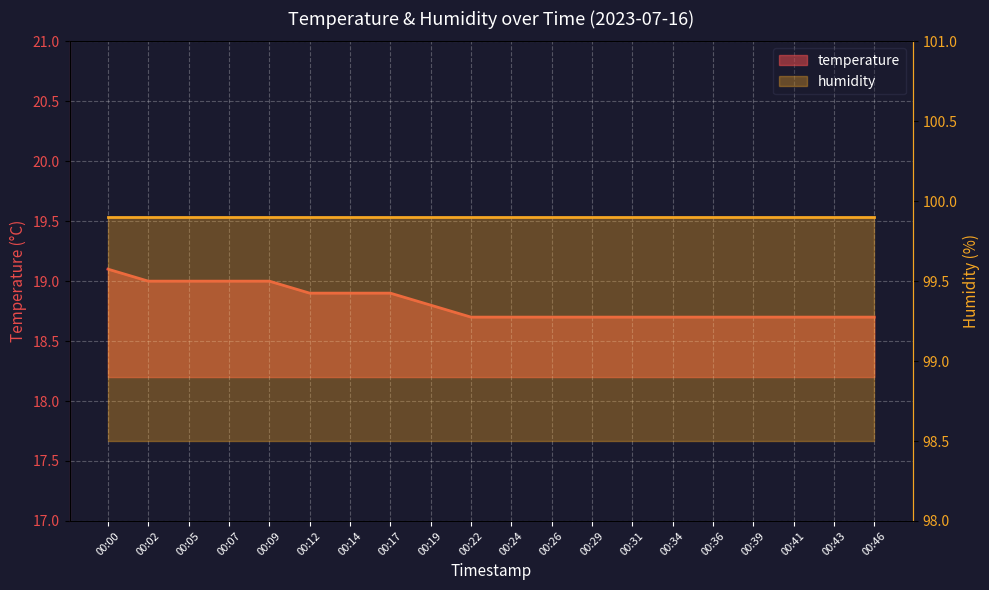

What is the change in value from 00:14 to 00:22?

-0.2